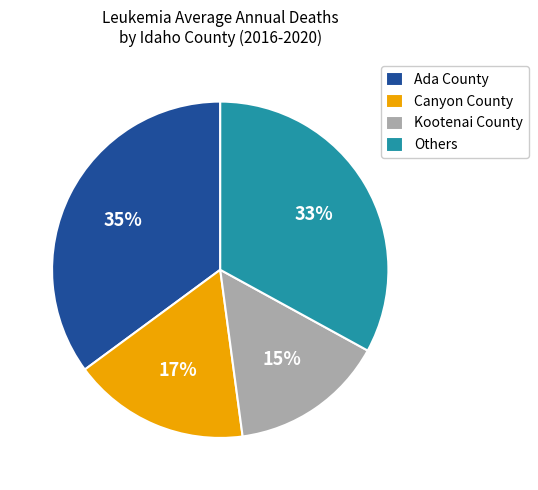

Which slice is the smallest?

Kootenai County